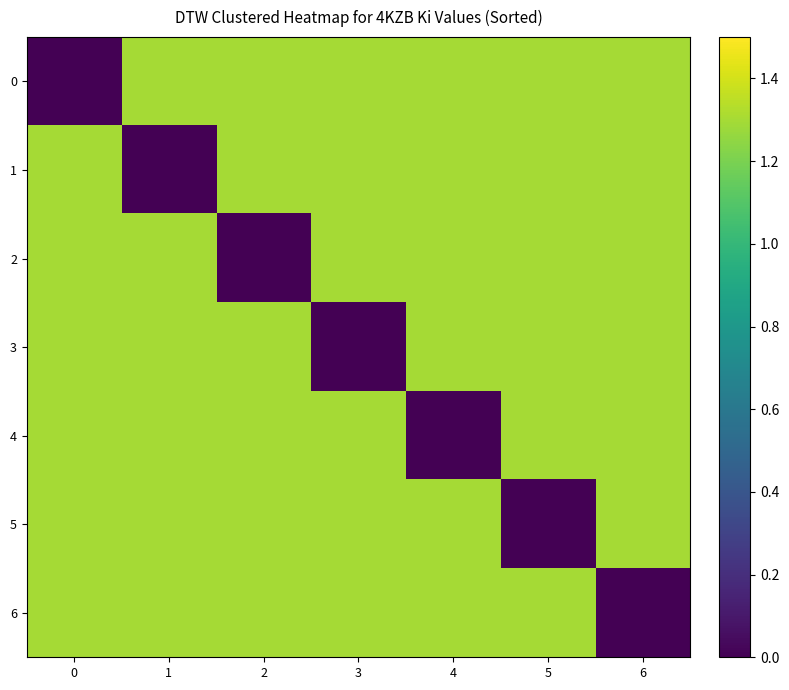

What is the total value across all series at 1?

7.8